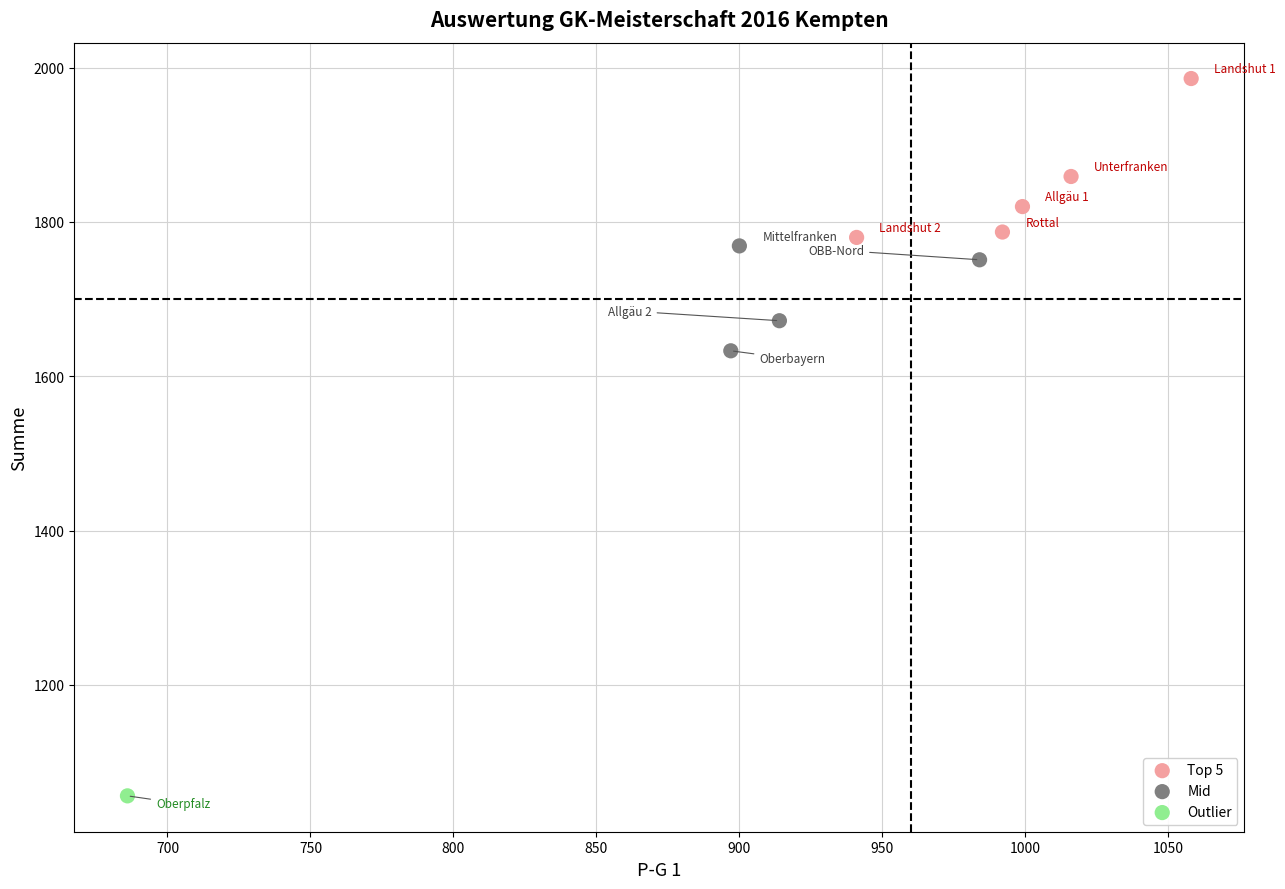

What are all the series names shown in the legend?

Top 5, Mid, Outlier